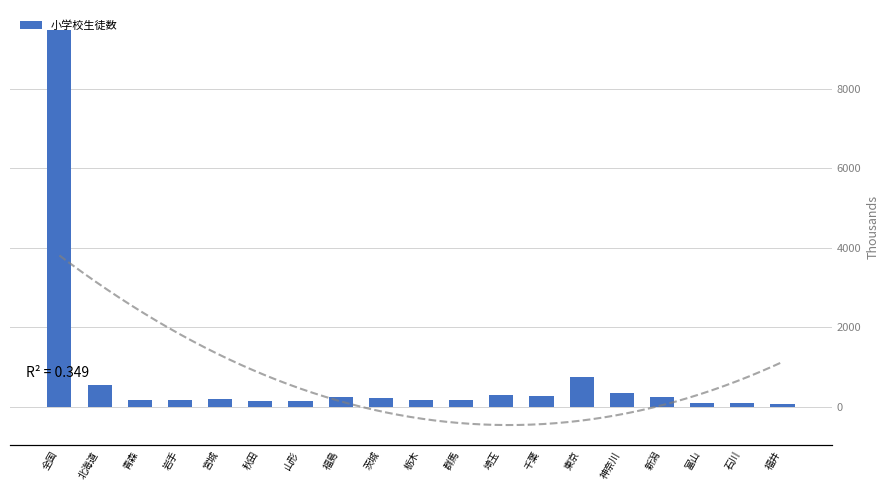

What is the sum of all values?

13866.1